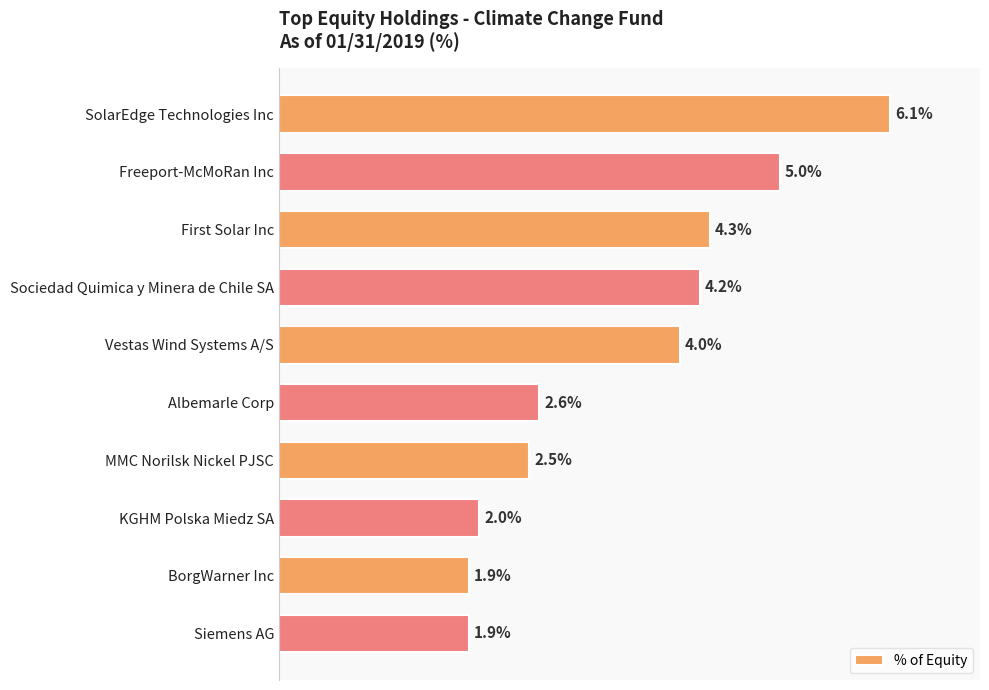

Between Freeport-McMoRan Inc and KGHM Polska Miedz SA, which is larger?

Freeport-McMoRan Inc